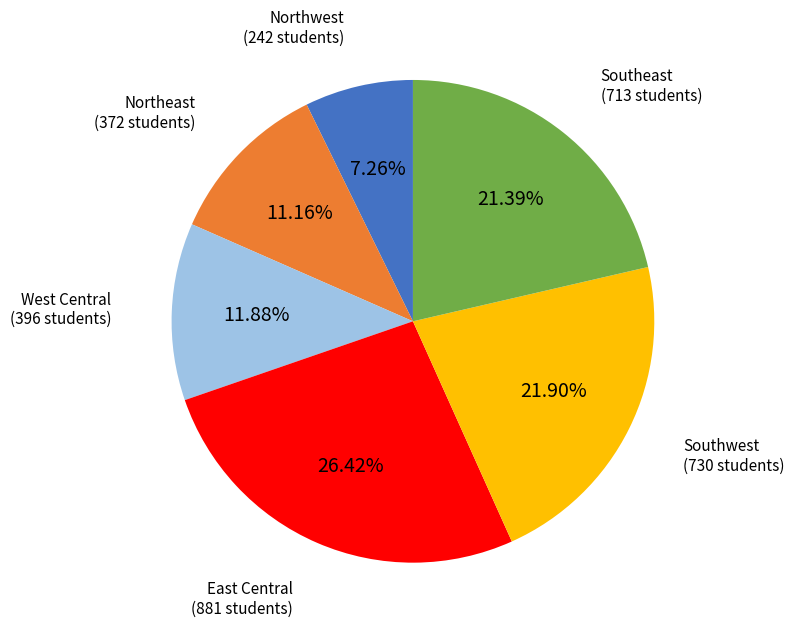

Is there a majority slice in this chart?

No